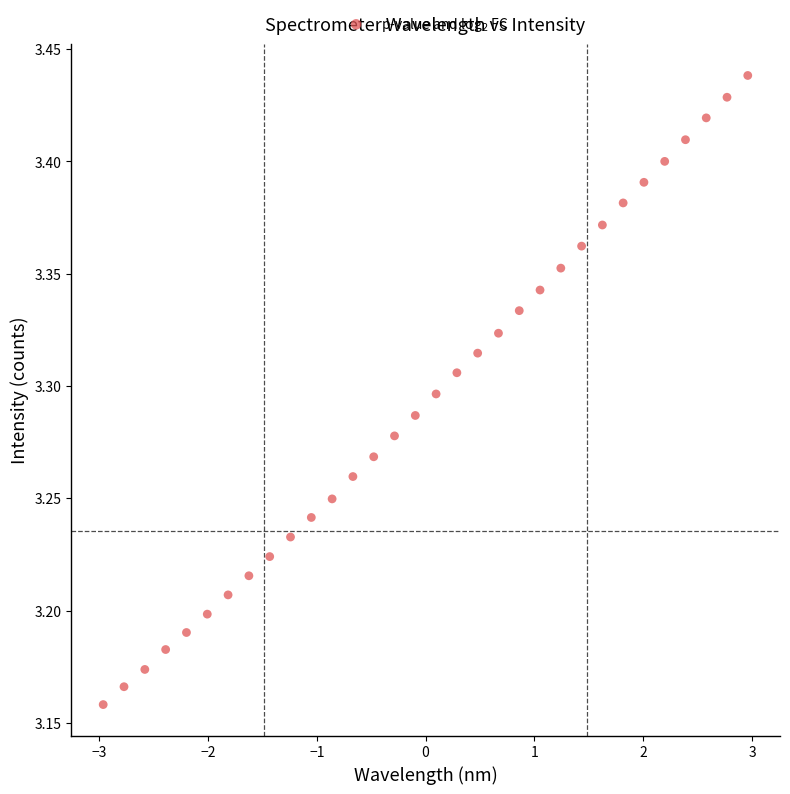

What is the range of Y values (max minus min)?

0.3